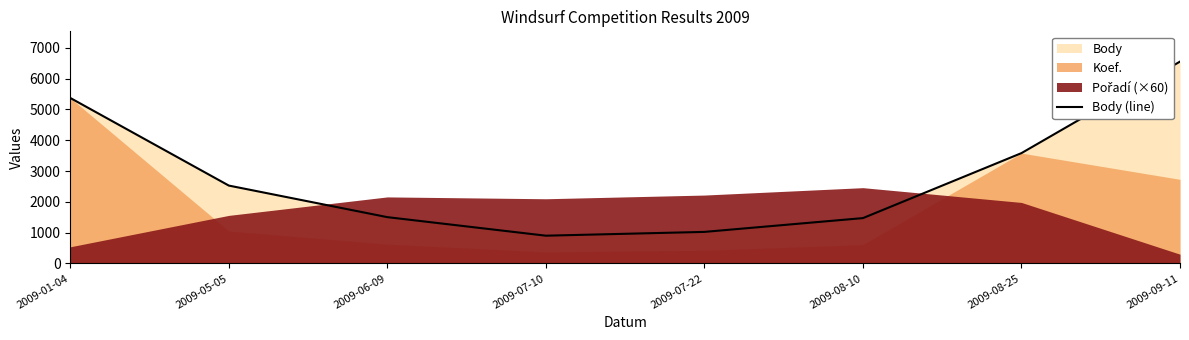

What is the label of the 8th point from the left?

2009-09-11